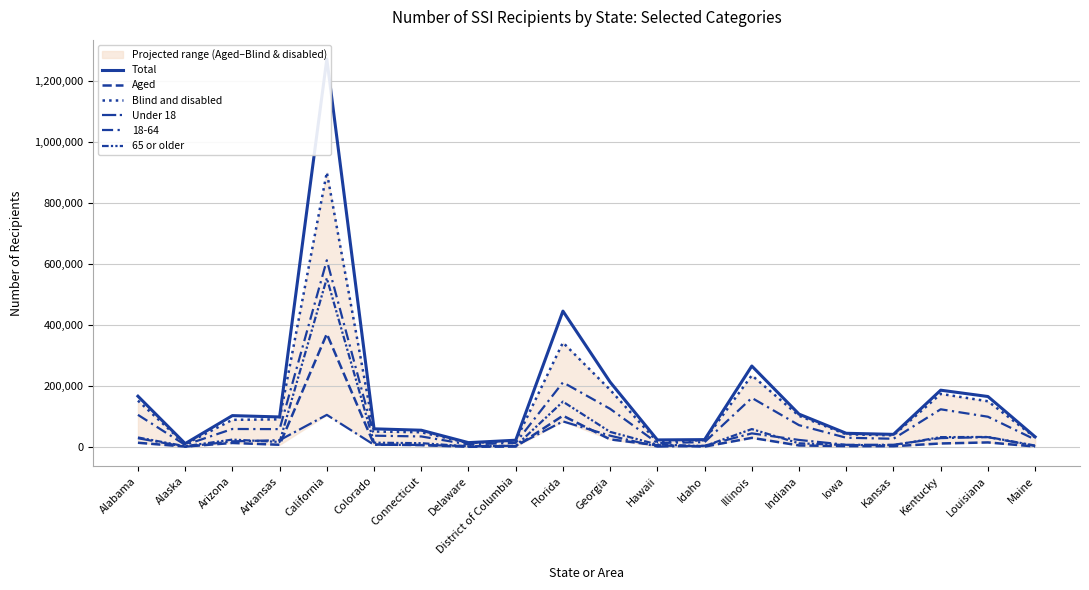

What position from the left is Illinois?

14